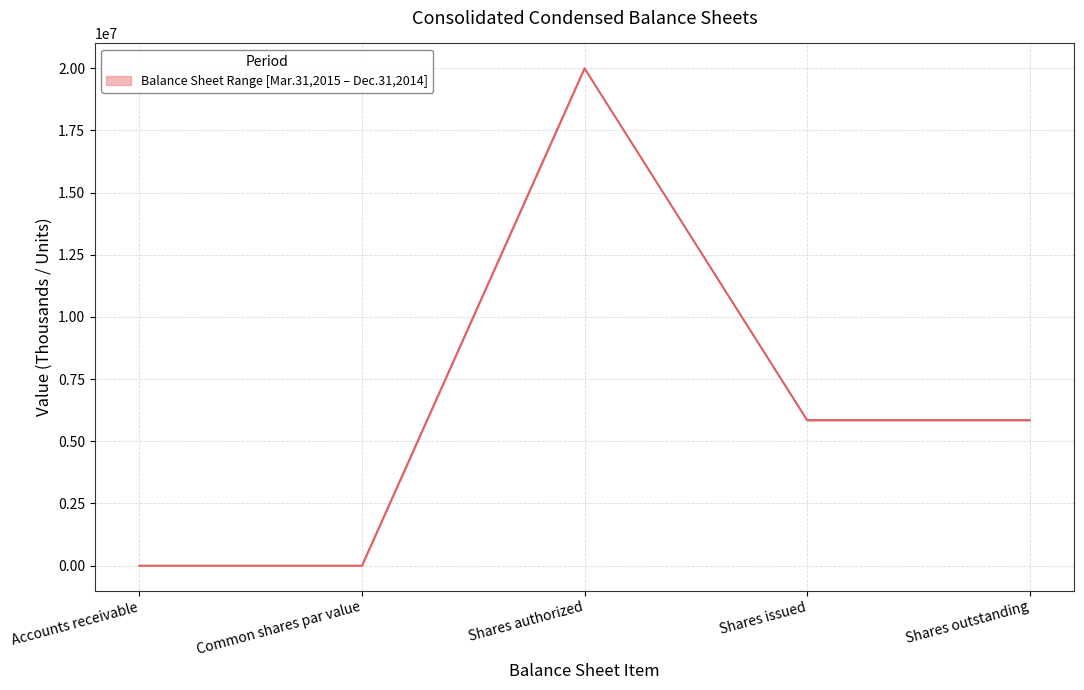

What is the difference between the maximum and minimum values in the Dec. 31, 2014 series?

19999999